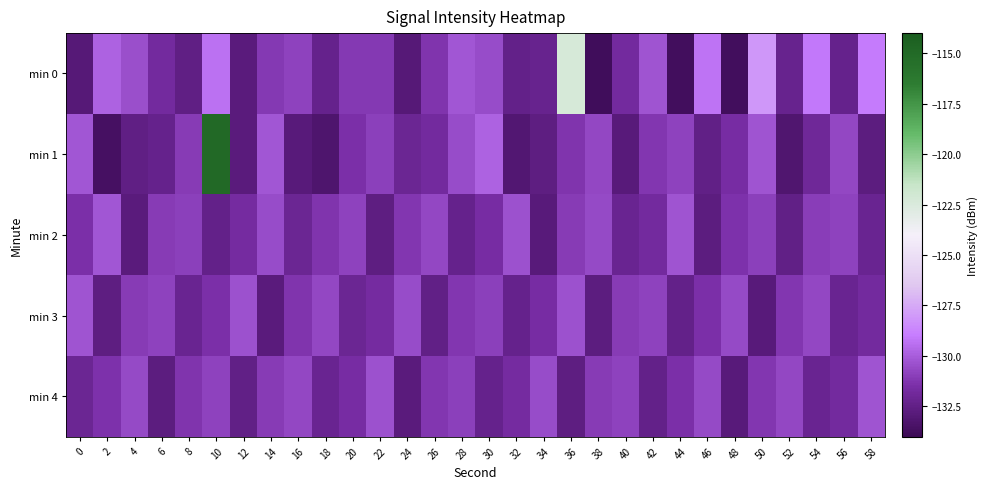

What is the difference between the highest and lowest values at 30?

2.5